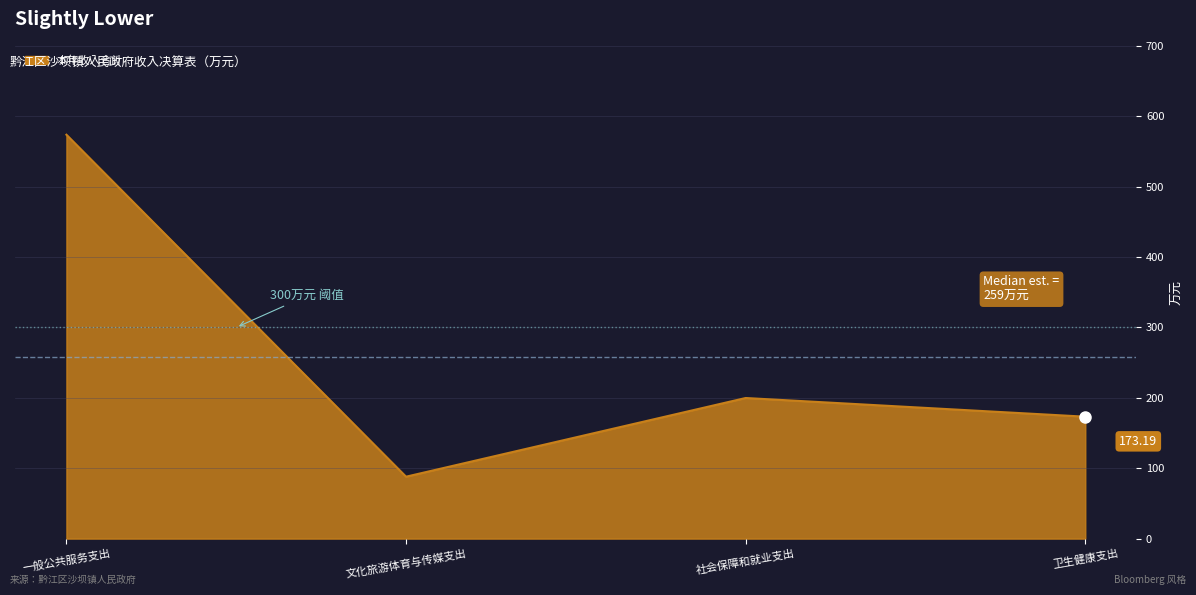

Which category has the lowest value across all series?

文化旅游体育与传媒支出